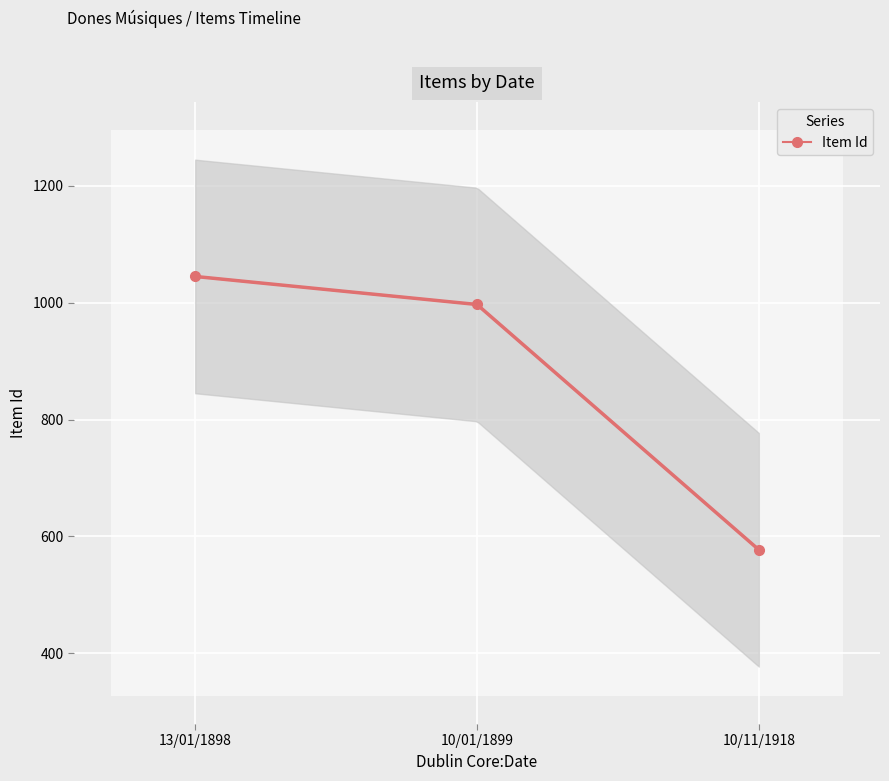

What is the difference between the values at 10/11/1918 and 13/01/1898?

468